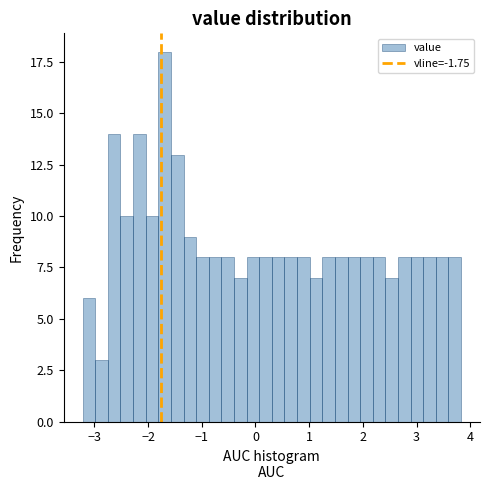

Around what value on the x-axis is the tallest bar? Give the approximate position of its centre, as read against the axis.

-1.7